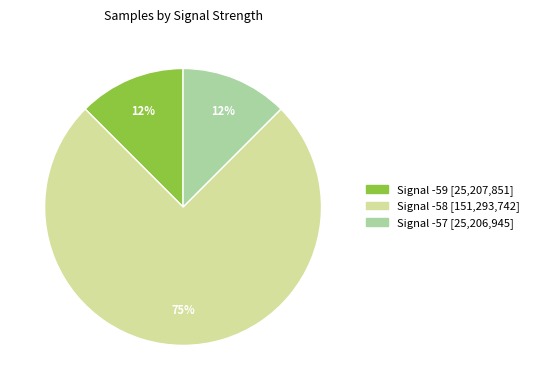

Does any single category account for the majority?

Yes